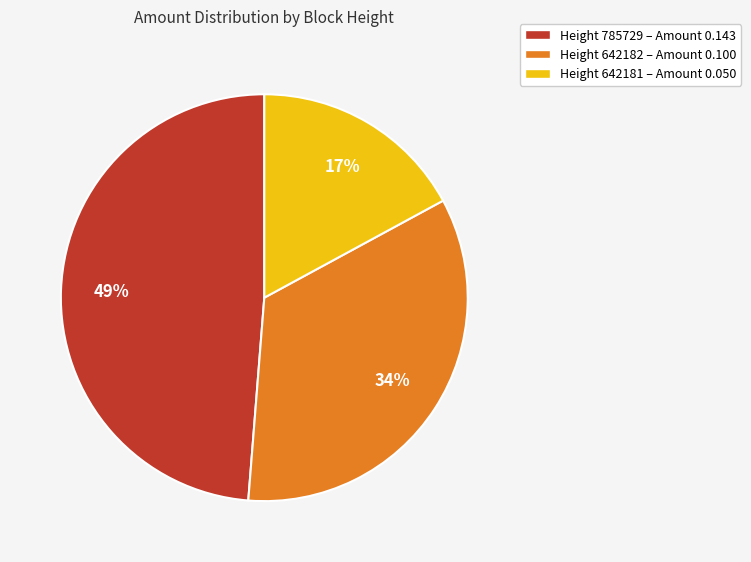

Is there a majority slice in this chart?

No